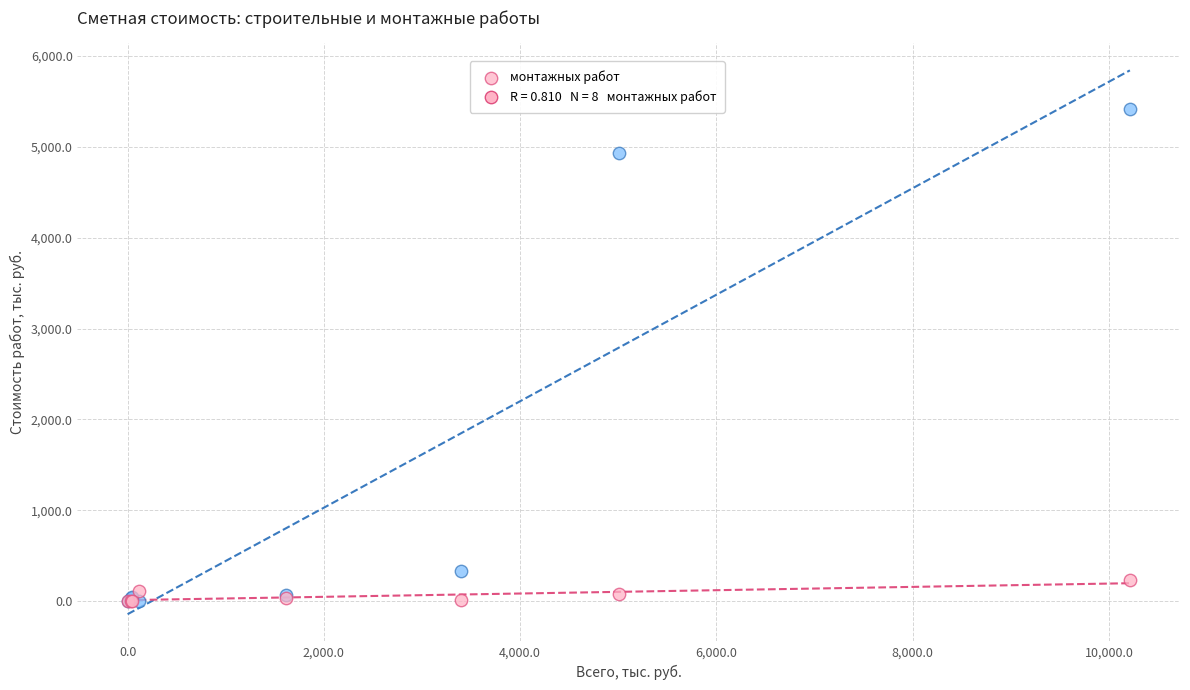

Across all series, what Y value is closest to 2706?

4930.4